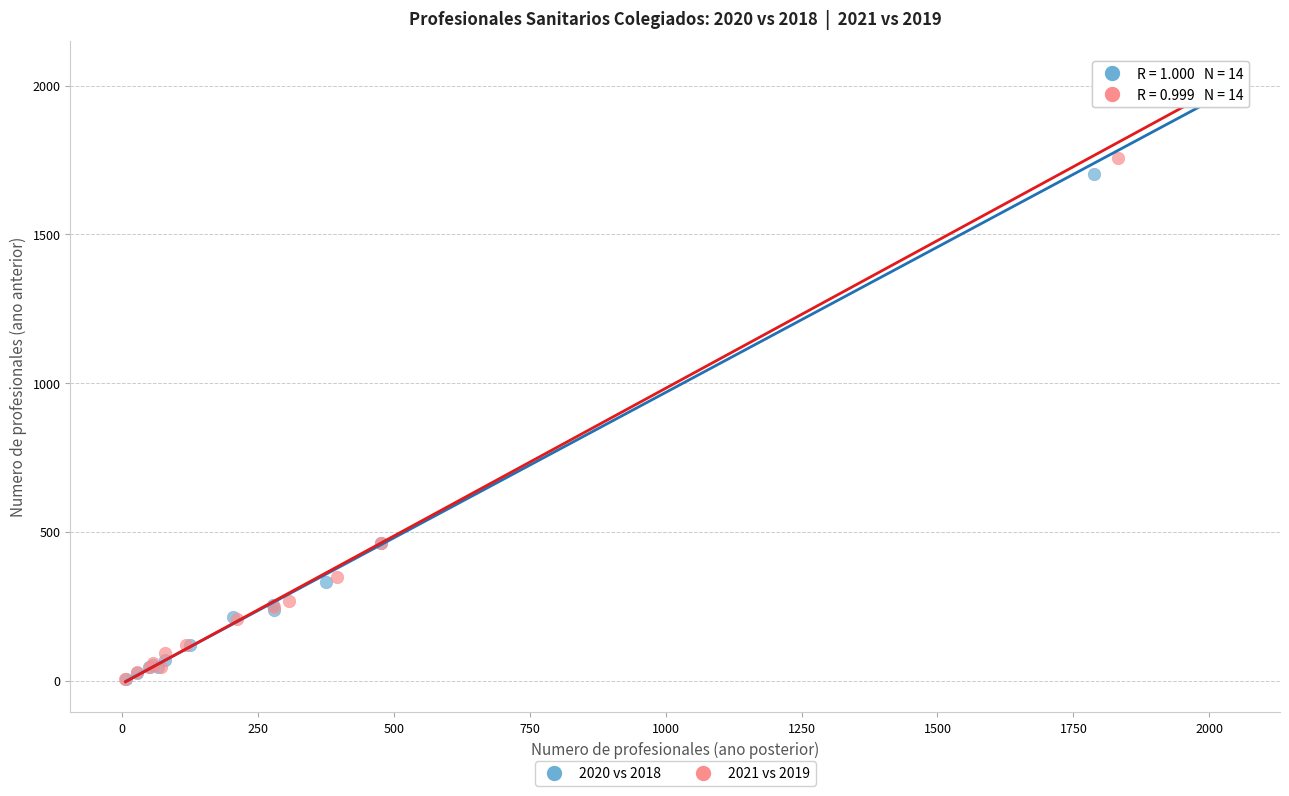

Which series has the widest spread of Y values?

2021 vs 2019